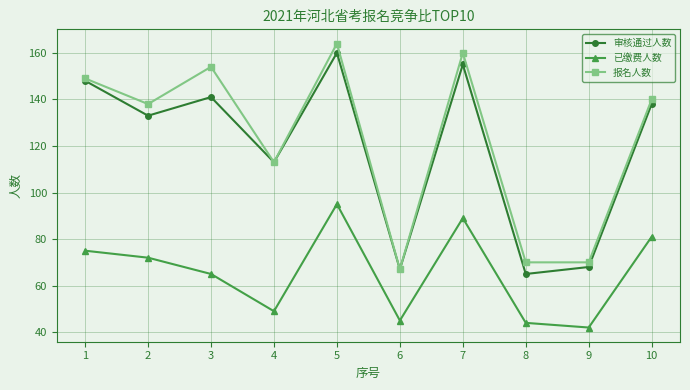

At which category is the sum across all series the highest?

5